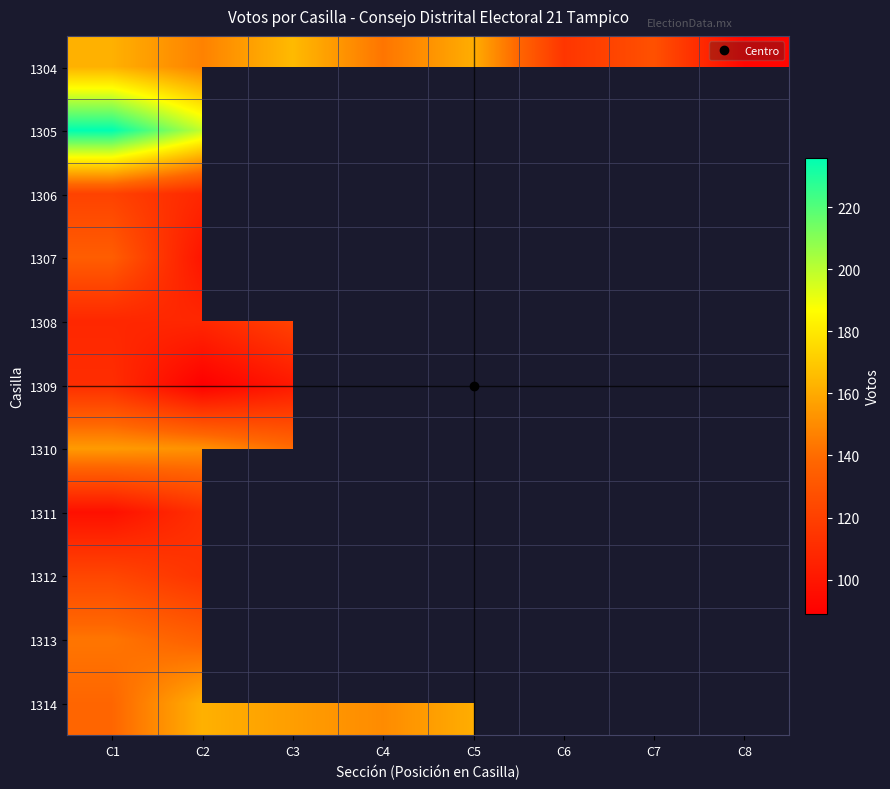

List the series in order of their peak value, lowest first.

1309, 1311, 1306, 1308, 1312, 1307, 1313, 1310, 1314, 1304, 1305